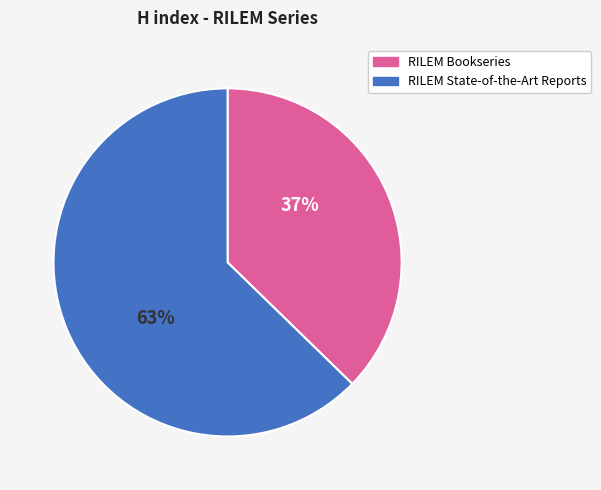

What is the smallest slice in the pie chart?

RILEM Bookseries